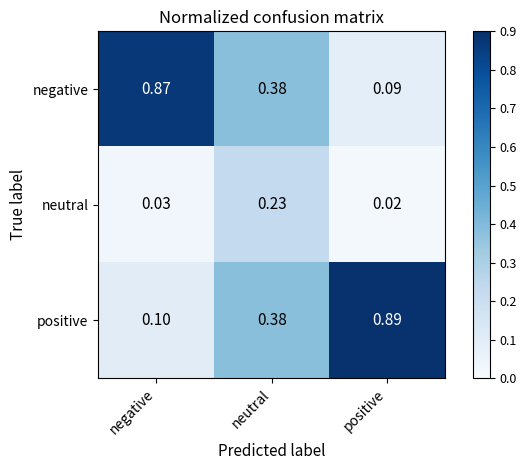

At which label does negative reach its peak?

negative